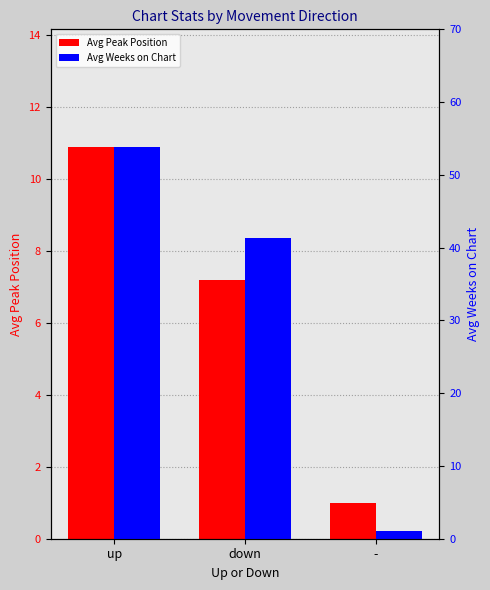

Is it true that Avg Peak Position equals 1.6 at -?

False